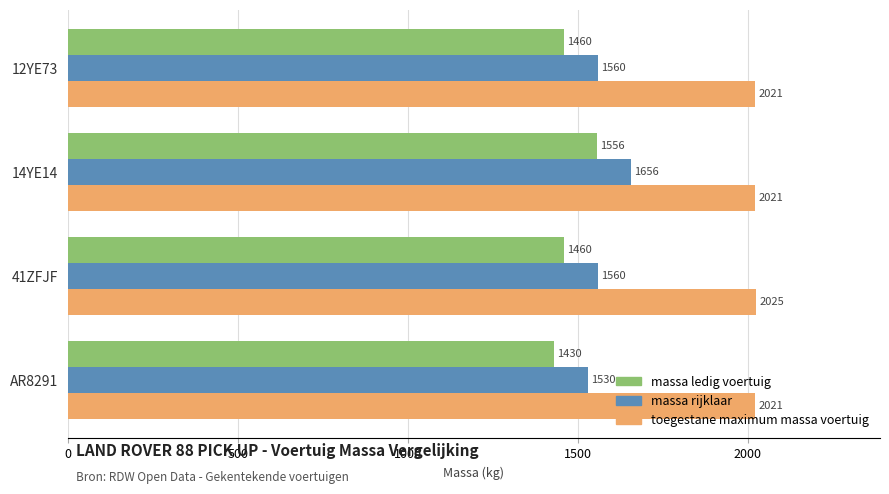

Count the number of categories in the chart.

4